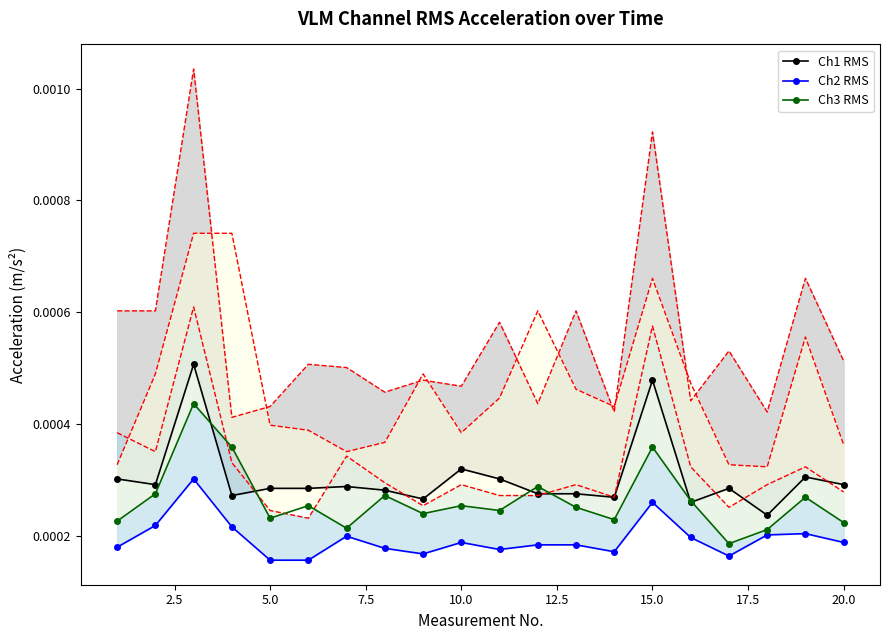

In Ch3 RMS, how many points are higher than both neighbors (excluding endpoints)?

7